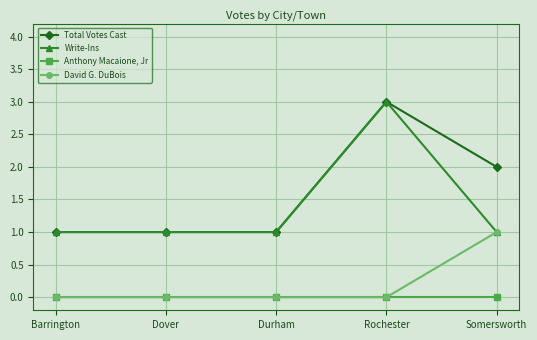

True or false: David G. DuBois has more than 1 interior local peaks.

False